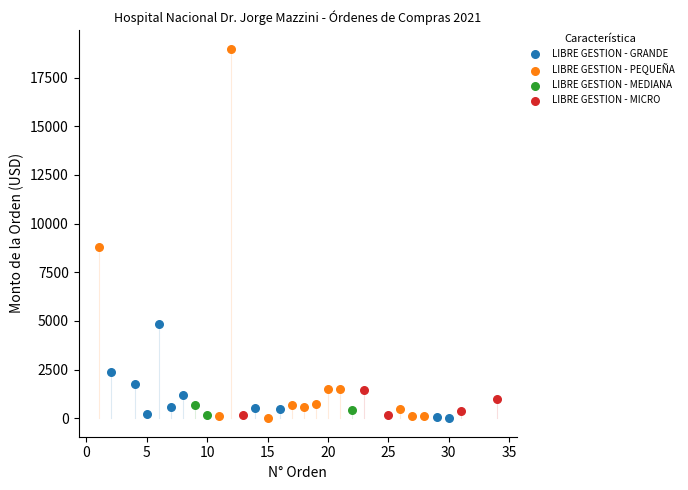

Which series has the largest Y range (max minus min)?

LIBRE GESTION - PEQUEÑA